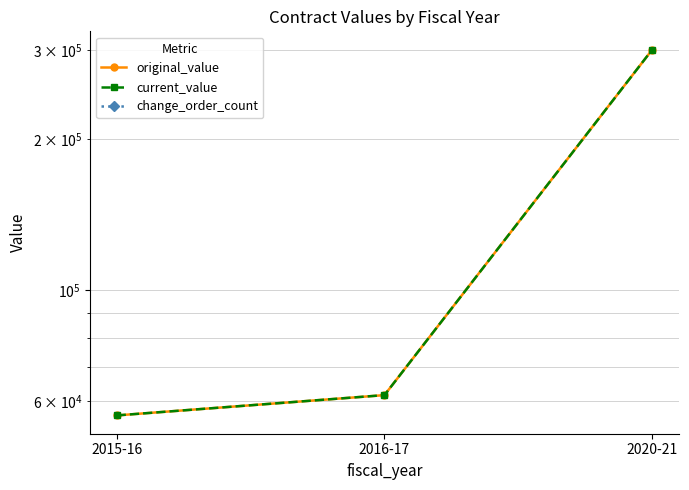

Is it true that original_value equals 301140.8 at 2020-21?

True